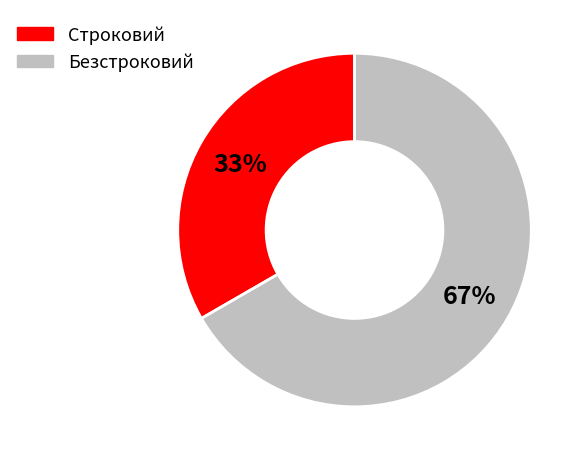

Between Безстроковий and Строковий, which is larger?

Безстроковий